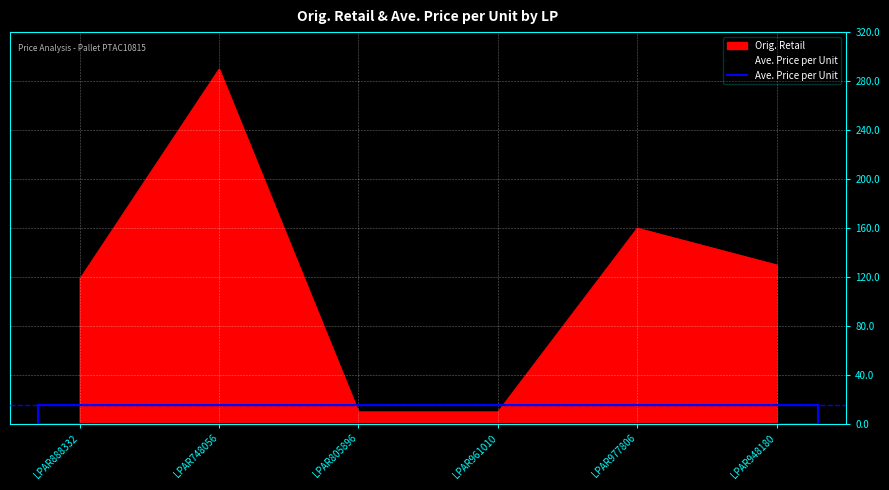

How many interior local peaks (higher than both neighbors) does the data have?

2